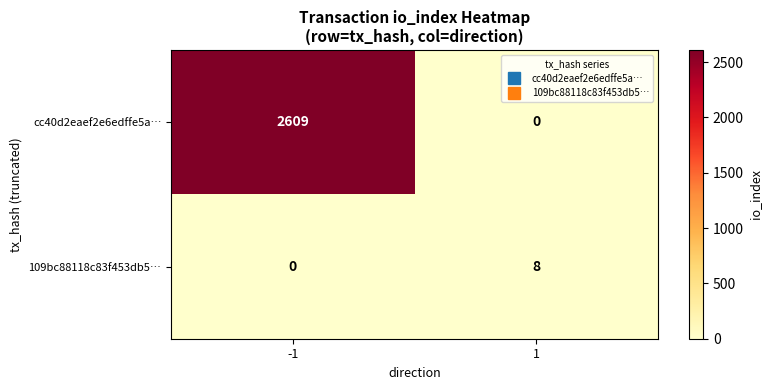

At 1, list the series in order from largest to smallest.

109bc88118c83f453db5…, cc40d2eaef2e6edffe5a…